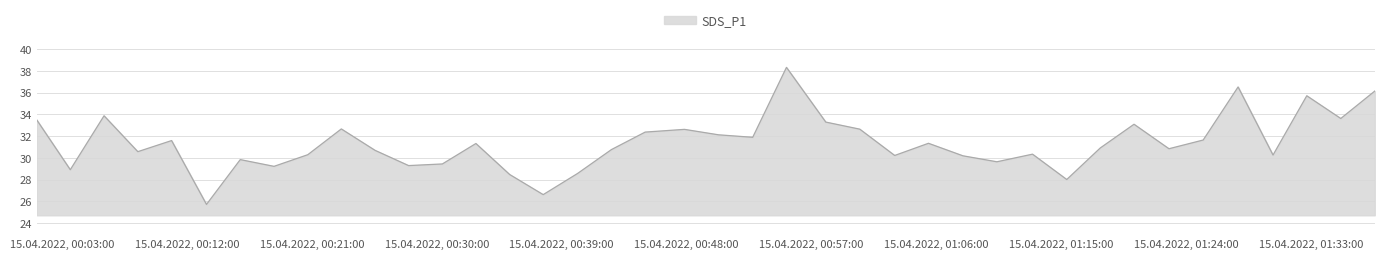

How many interior local valleys (lower than both neighbors) does the data have?

13